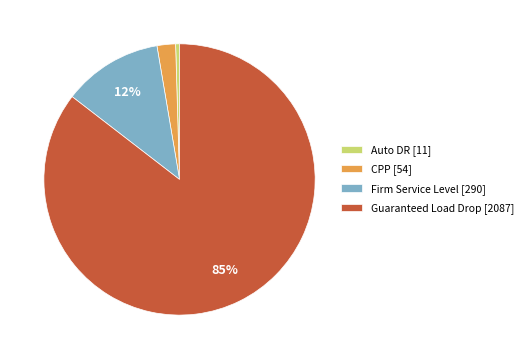

Does Guaranteed Load Drop represent more than half of the total?

Yes